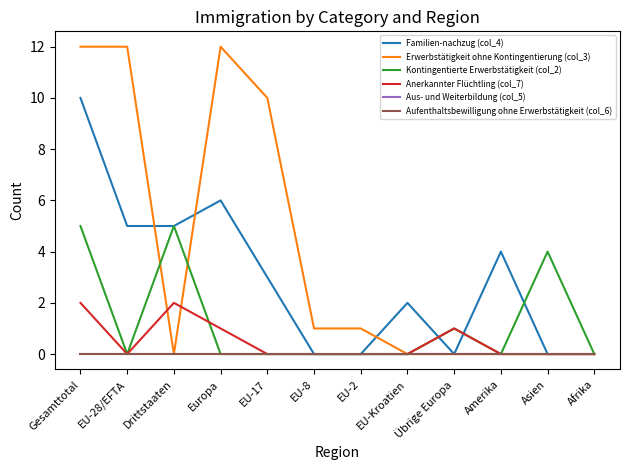

What position from the right is Gesamttotal?

12